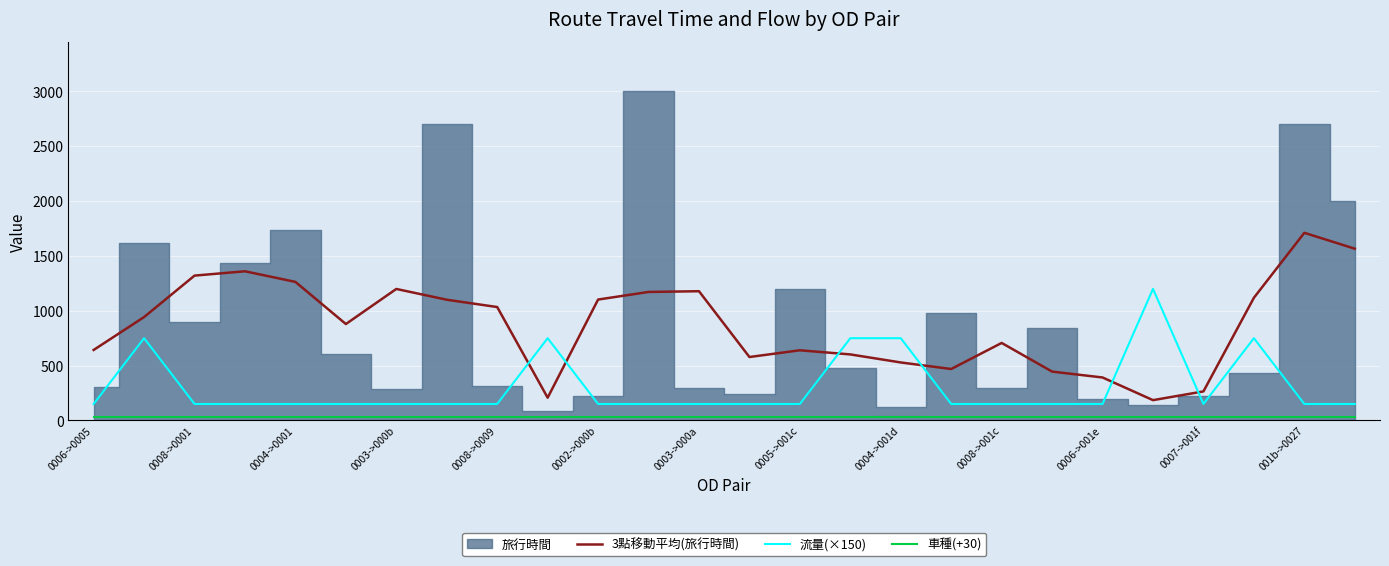

What is the minimum value for 流量(×150)?

150.0